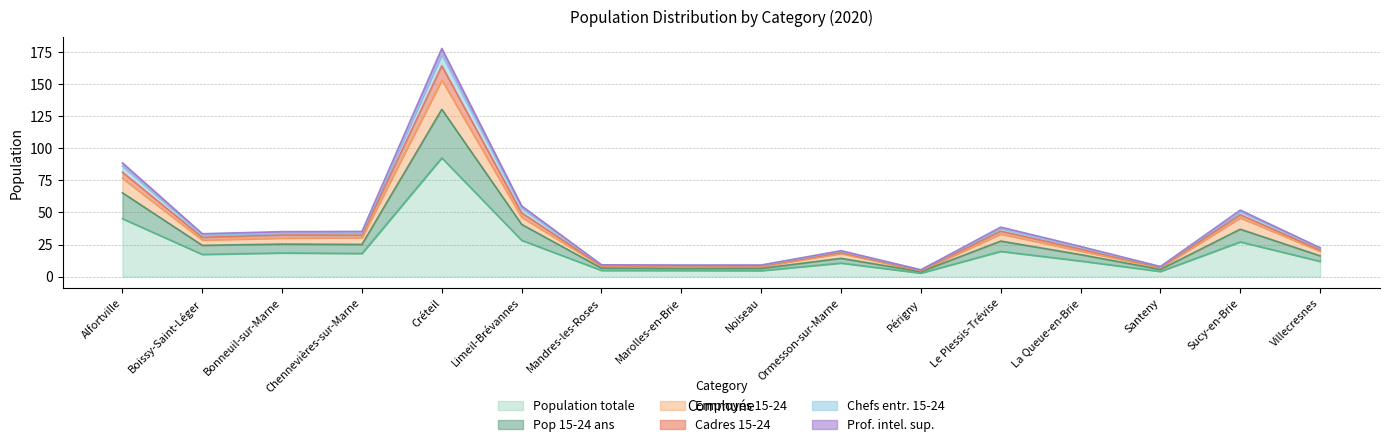

How many categories are shown in the chart?

16